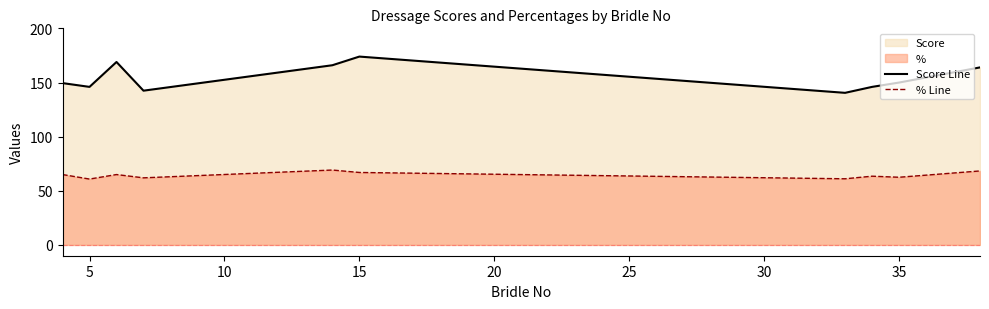

How many interior local valleys does the % Line series have?

4